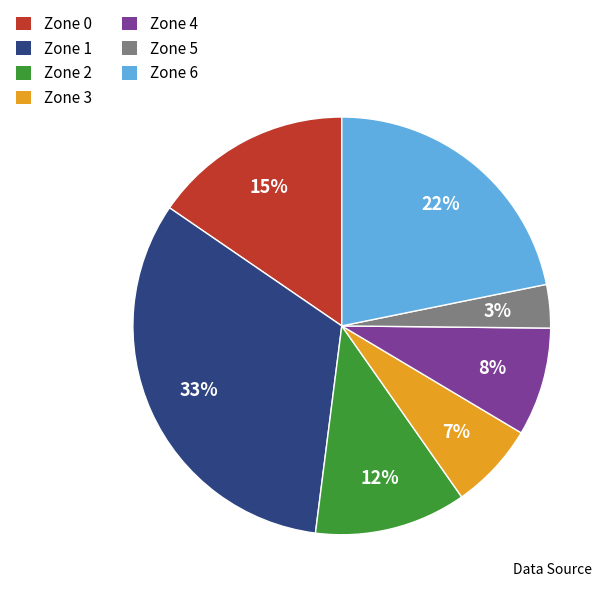

Combined, do Zone 0 and Zone 5 account for over 50%?

No